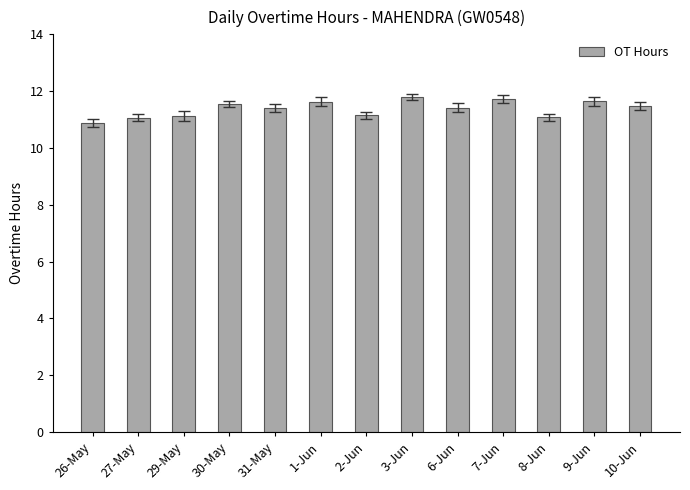

Is it true that the value at 26-May is 10.9?

True